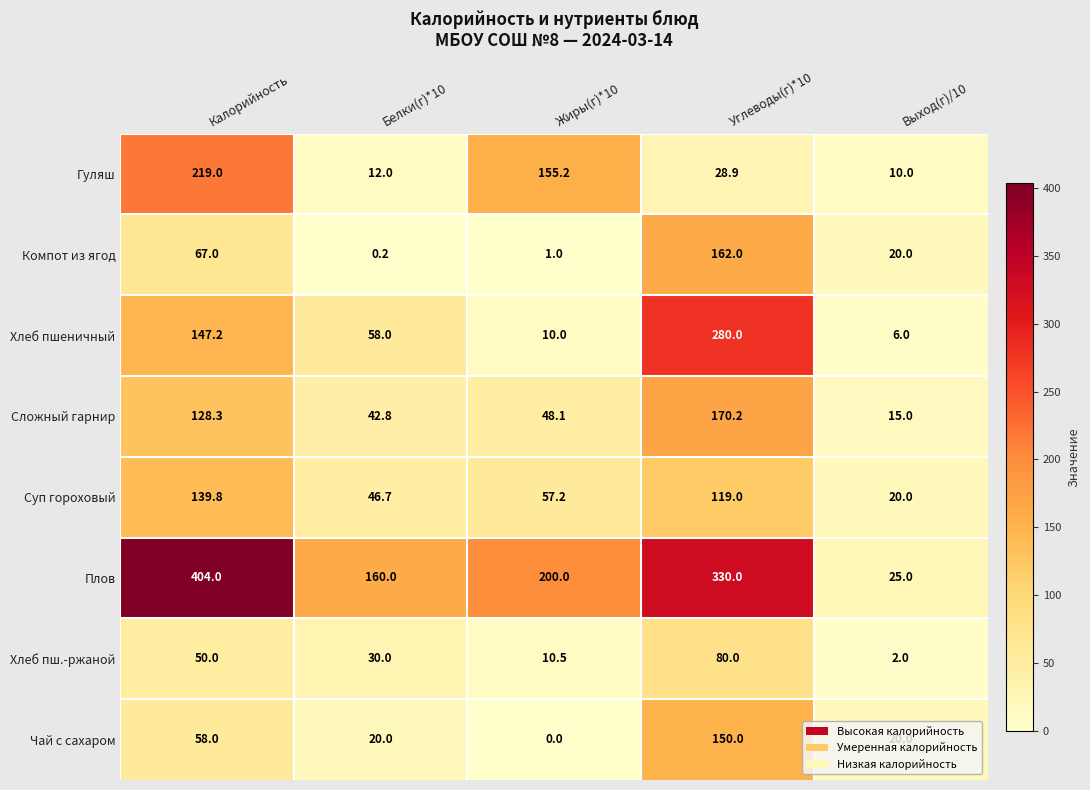

At which label does Компот из ягод reach its peak?

Углеводы(г)*10